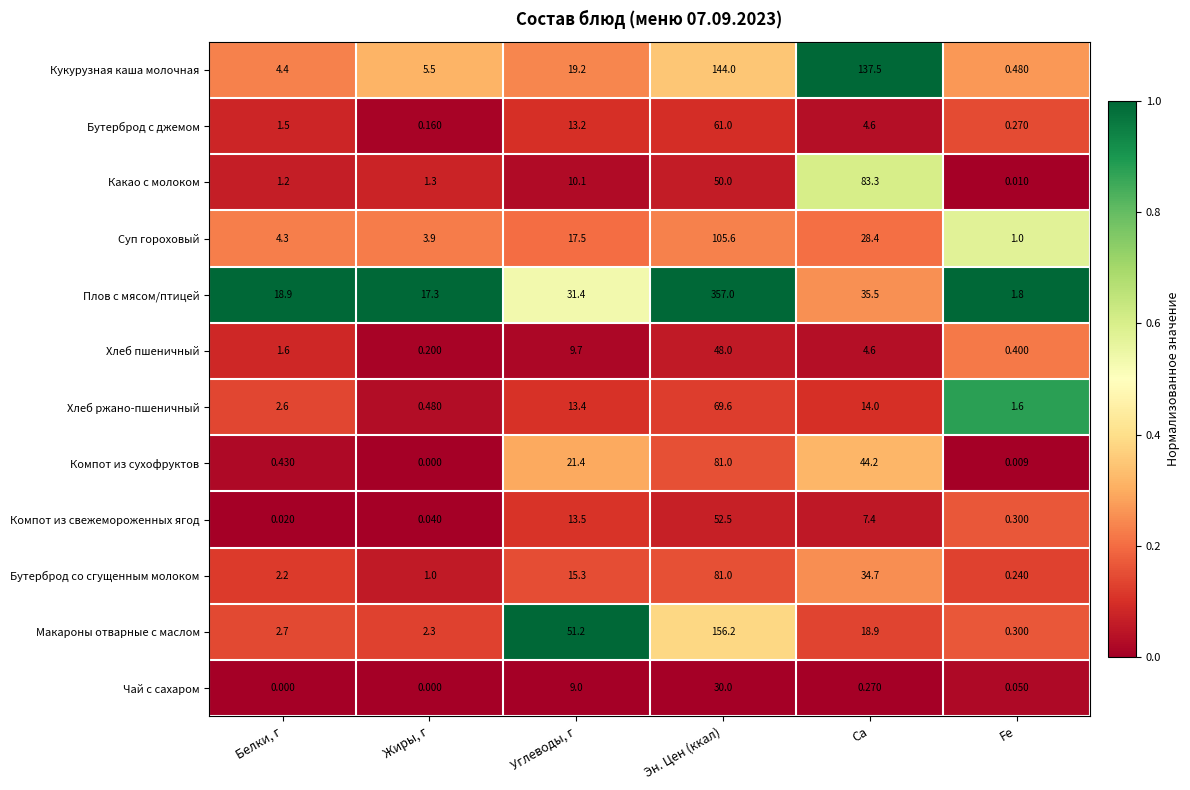

Count the number of data series in this chart.

12